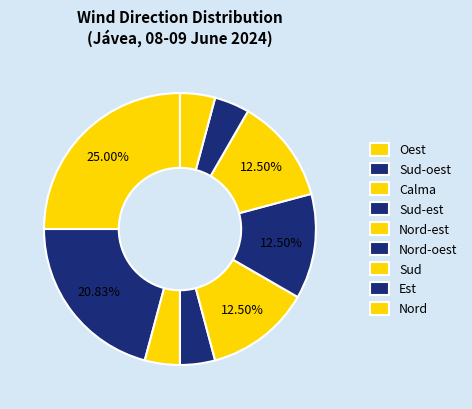

Count the number of slices in the pie.

9